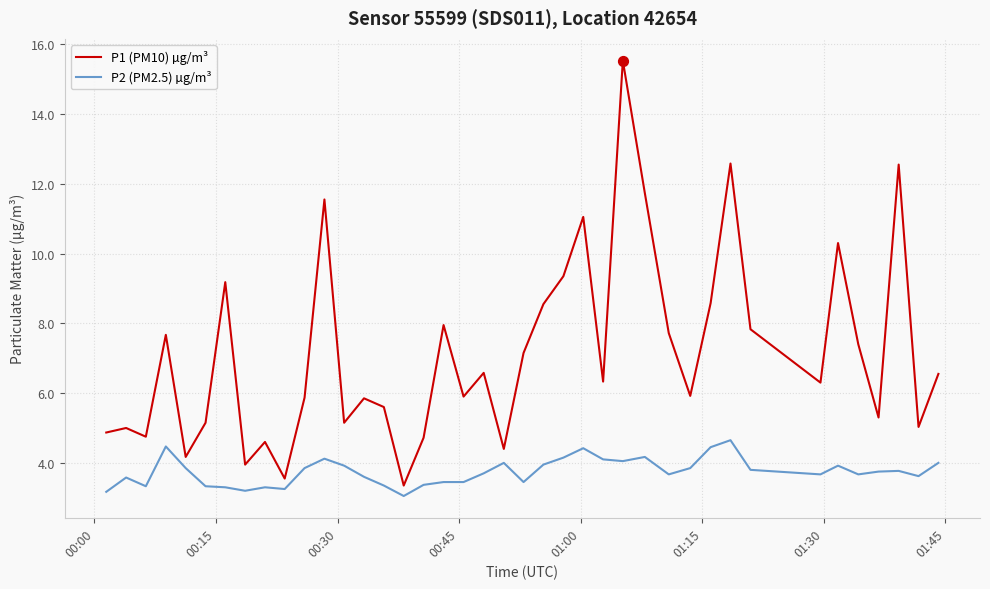

What are all the series names shown in the legend?

P1 (PM10) µg/m³, P2 (PM2.5) µg/m³